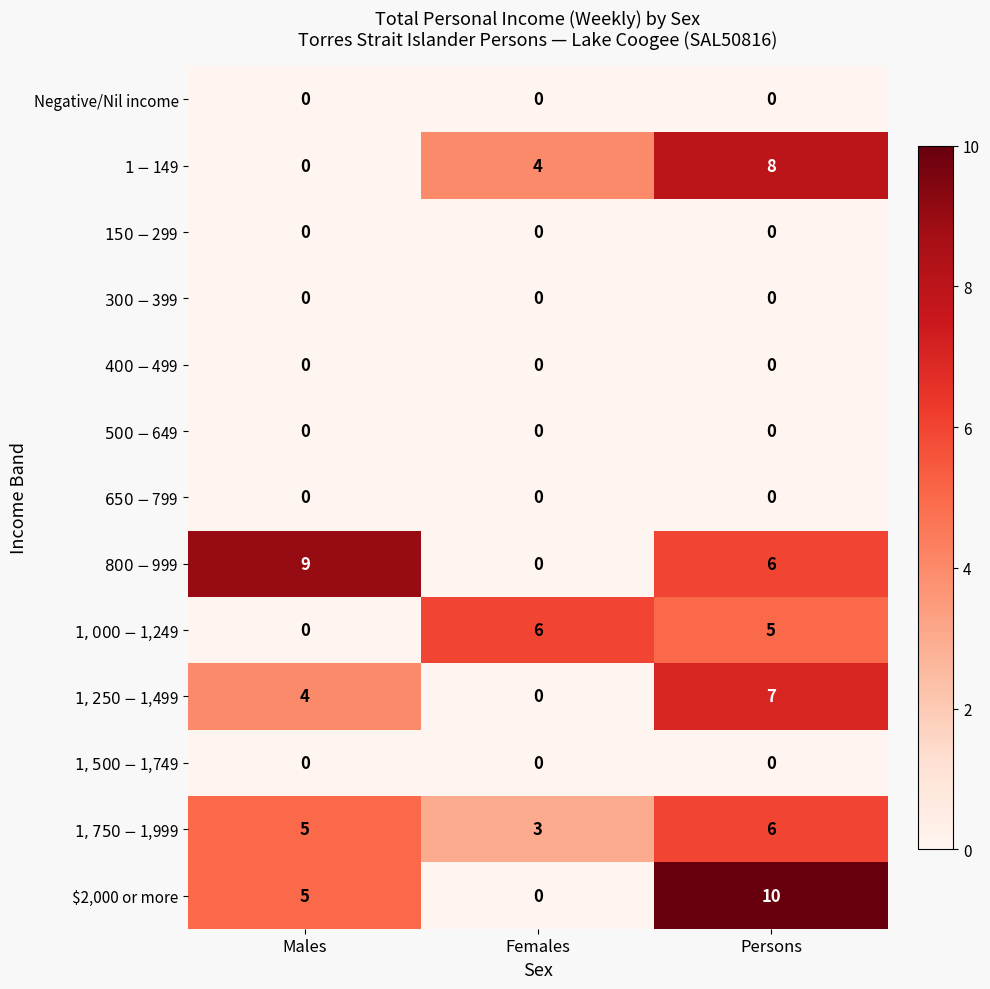

At which category is the sum across all series the highest?

Persons